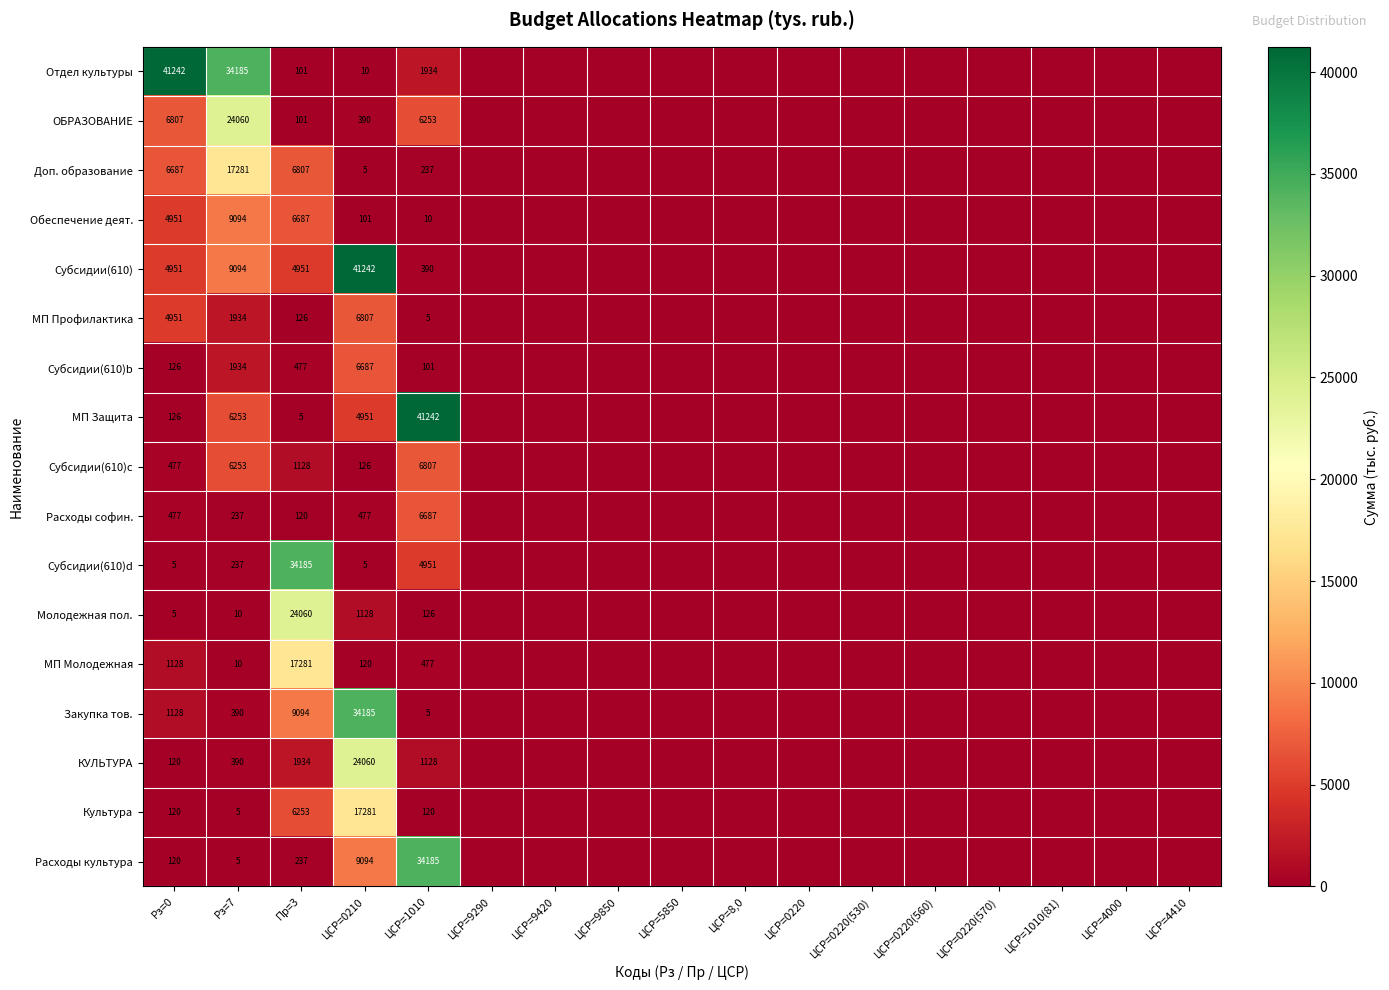

What is the difference between the highest and lowest values at Рз=7?

34180